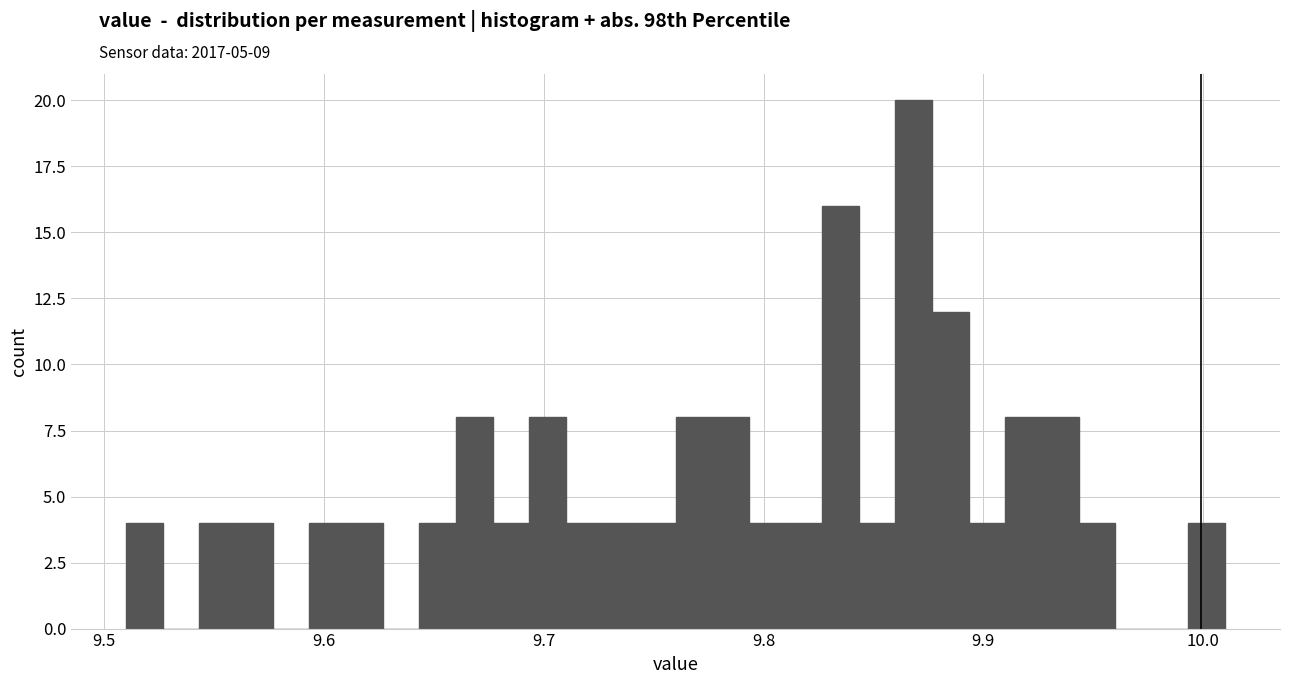

Read against the x-axis, roughly where is the centre of the tallest bar?

9.87